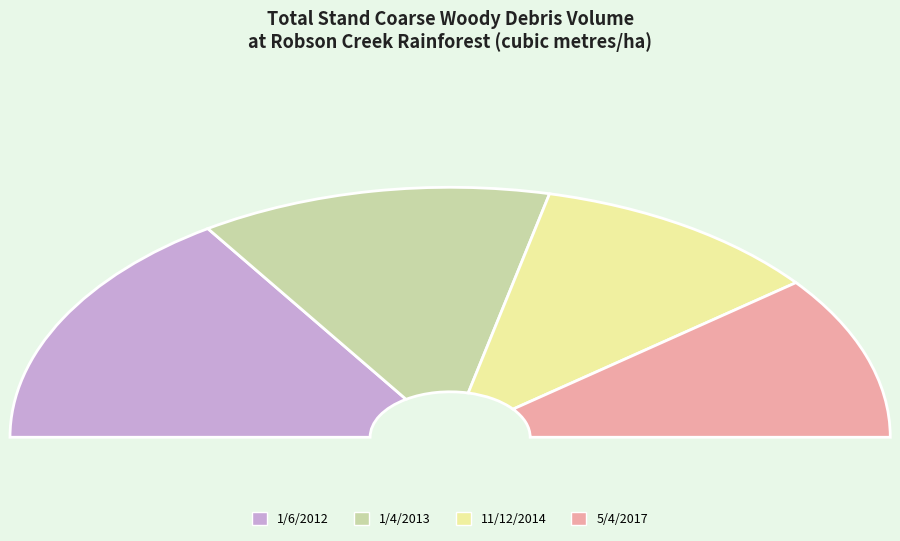

Count the number of slices in the pie.

4